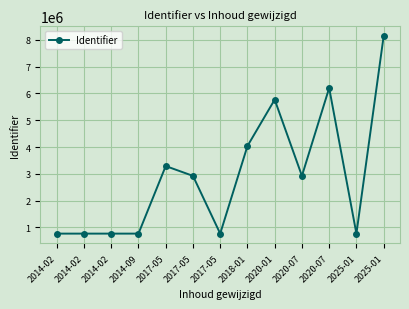

How many lines are shown in the chart?

1